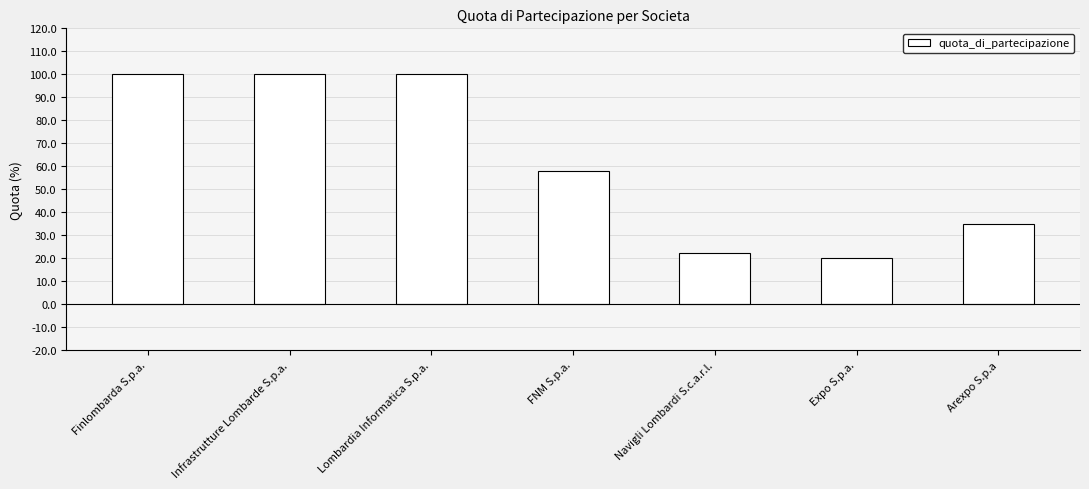

What is the label of the 3rd bar from the left?

Lombardia Informatica S.p.a.